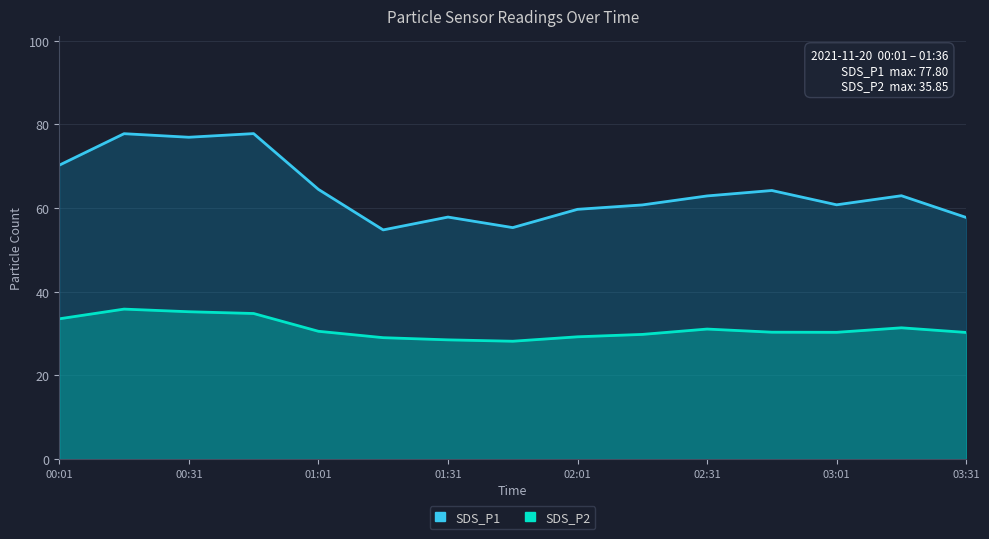

True or false: SDS_P2 has more than 1 points higher than both neighbors.

True